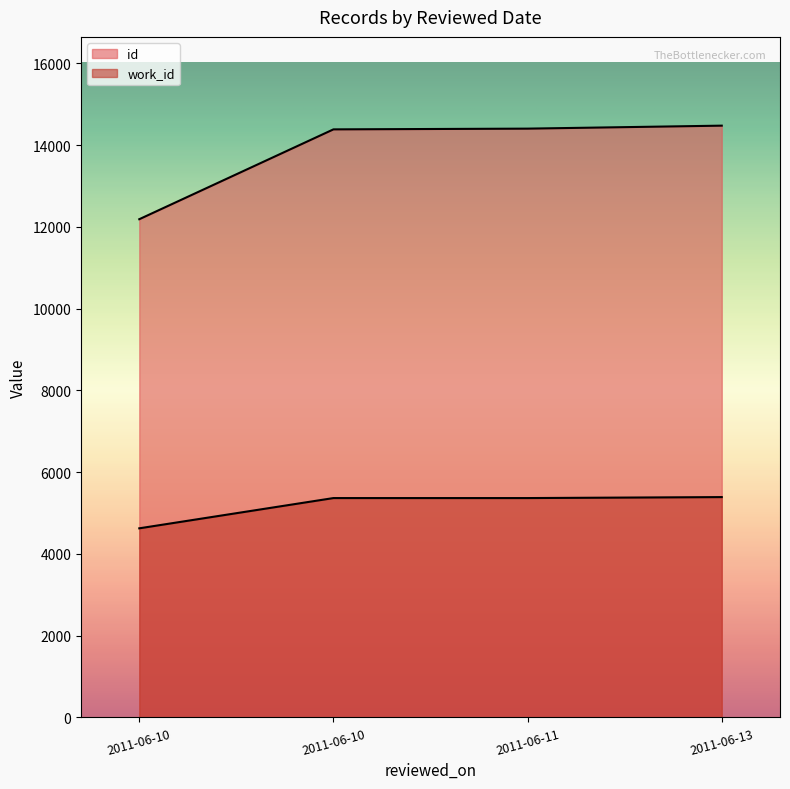

Between 2011-06-10 and 2011-06-11, which series saw the biggest shift?

id